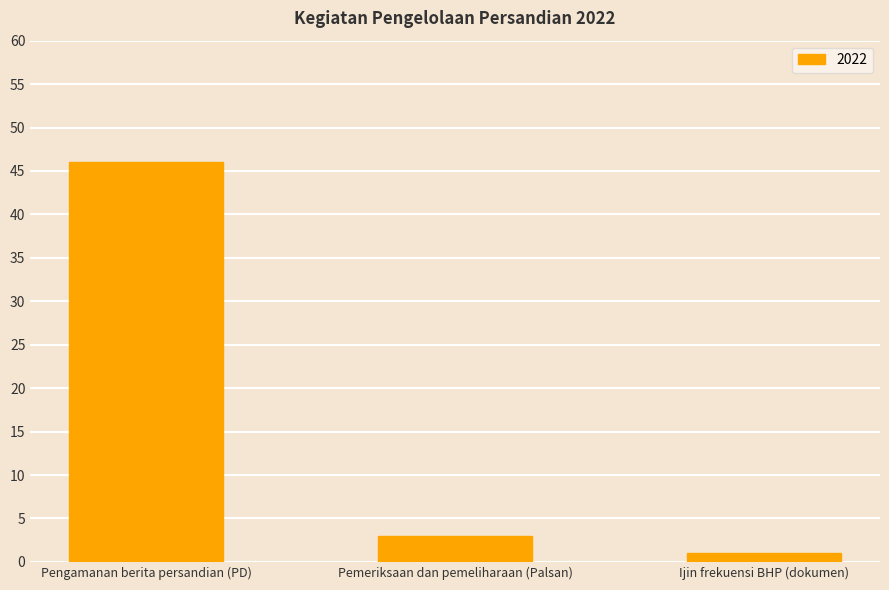

What is the change in value from Pemeriksaan dan pemeliharaan (Palsan) to Ijin frekuensi BHP (dokumen)?

-2